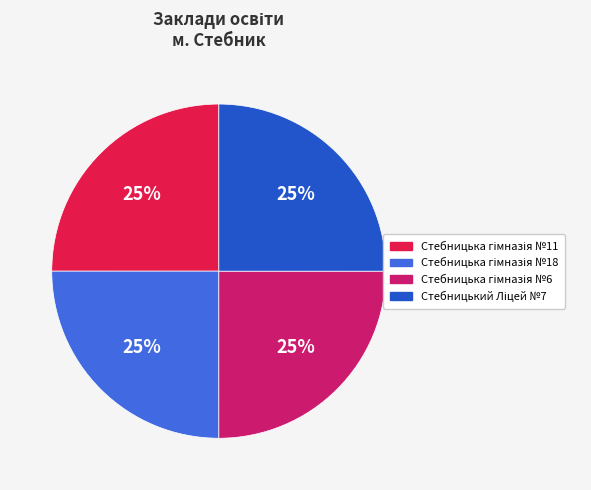

To the nearest percent, what is the average slice percentage?

25%